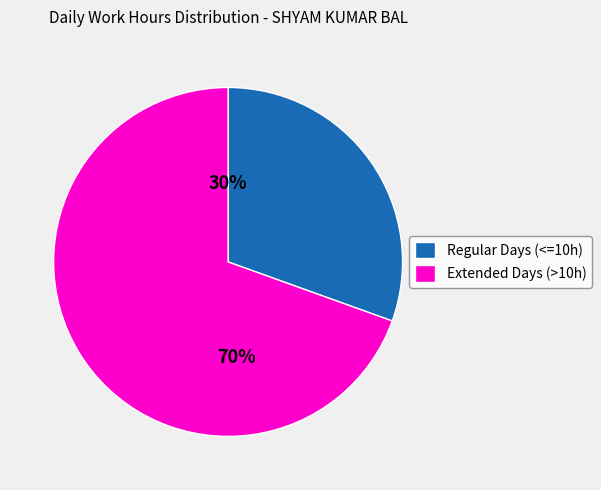

Which category has the biggest portion of the pie?

Extended Days (>10h)